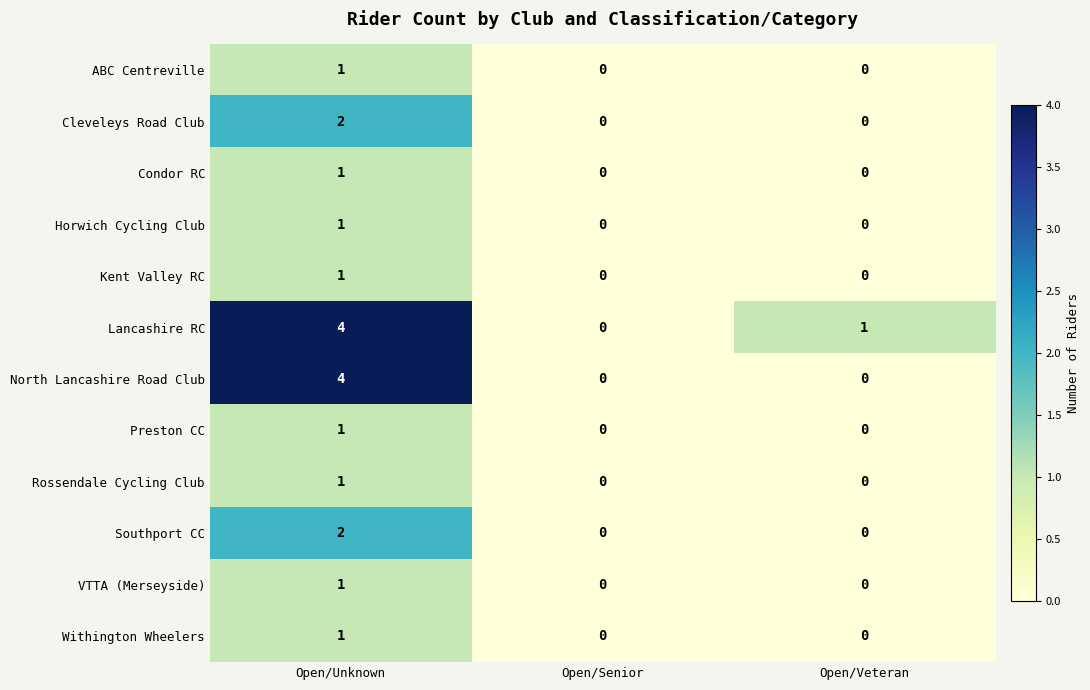

What is the greatest value displayed?

4